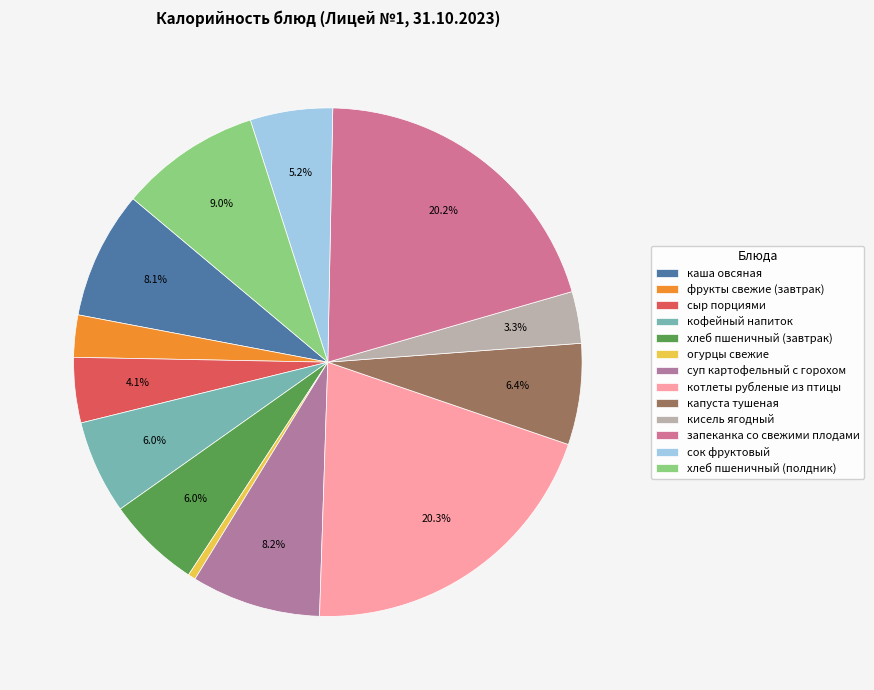

Does any single category account for the majority?

No